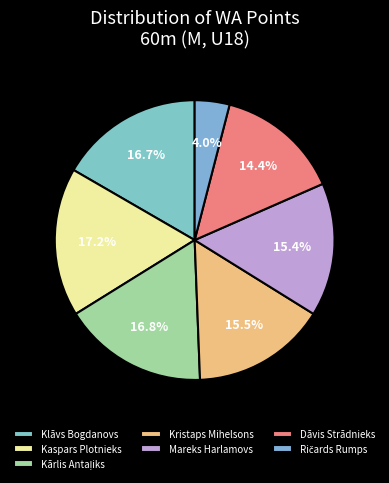

What percentage is NOT represented by Kārlis Antaļiks?

83.2%